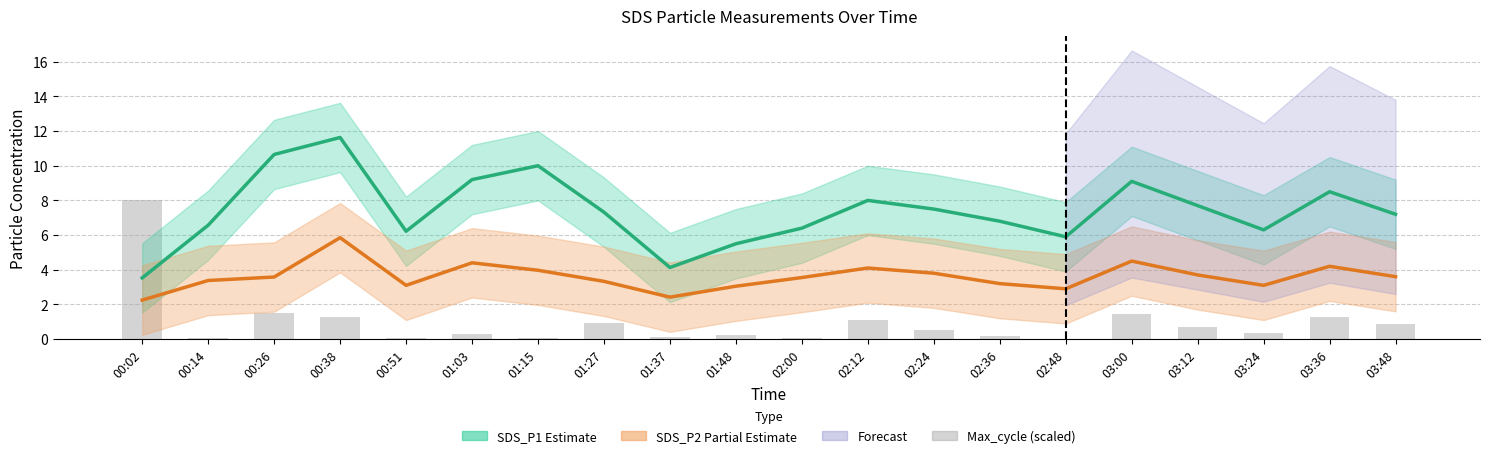

What is the label of the 2nd bar from the right?

03:36